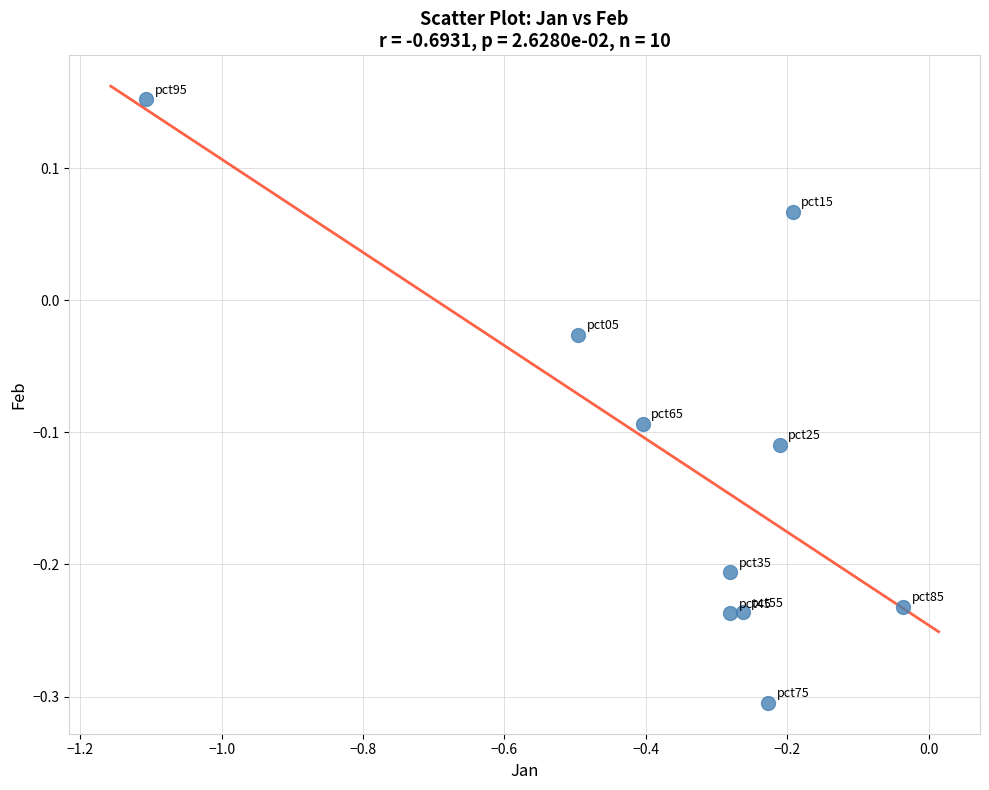

What is the range of Y values (max minus min)?

0.5